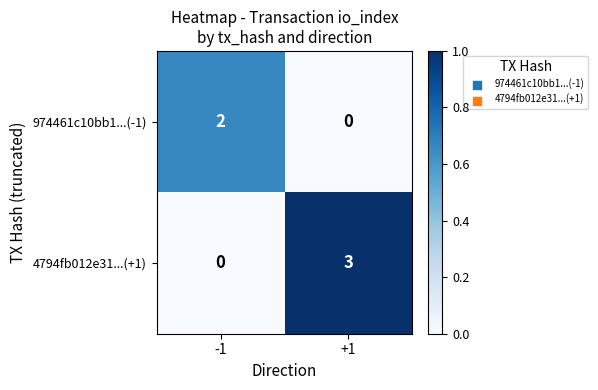

What is the maximum value shown in the chart?

3